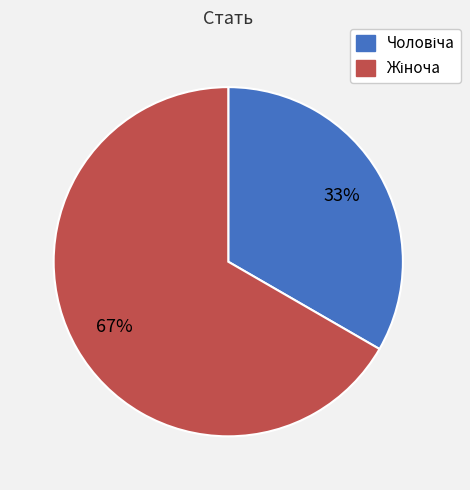

To the nearest percent, what is the average slice percentage?

50%